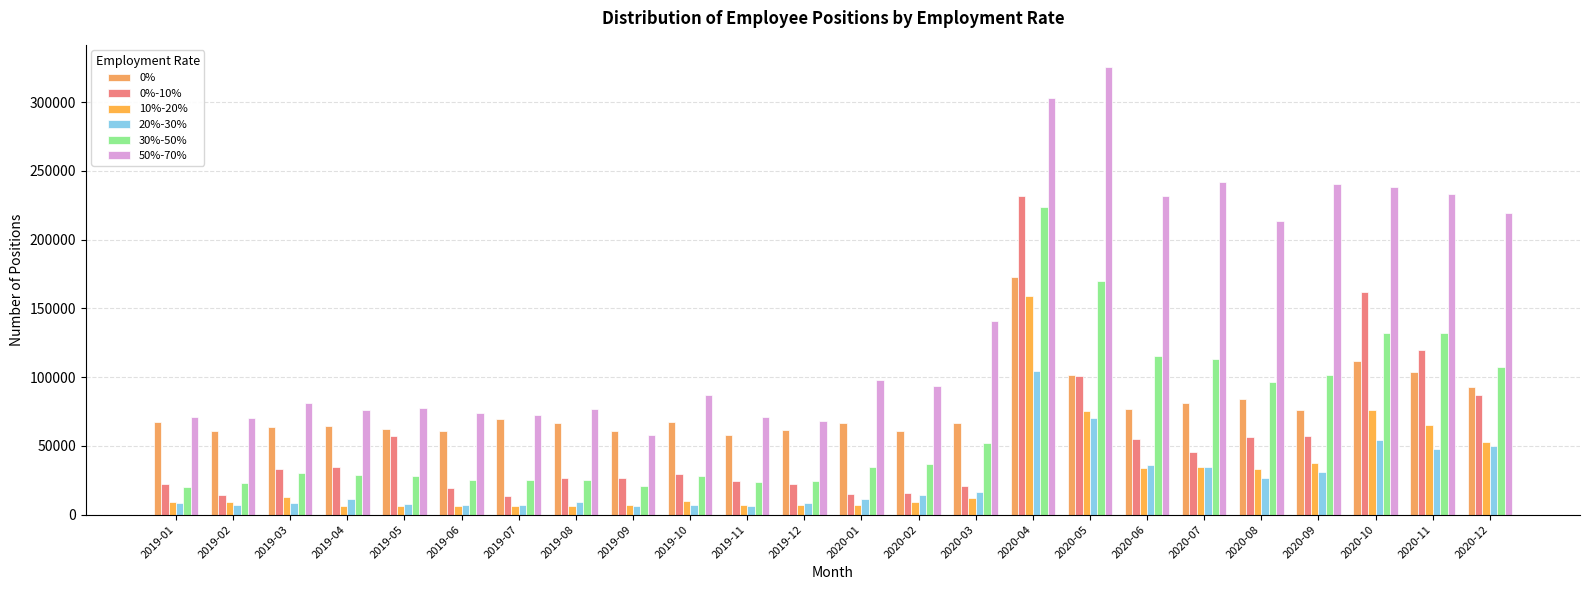

Count the number of data series in this chart.

6